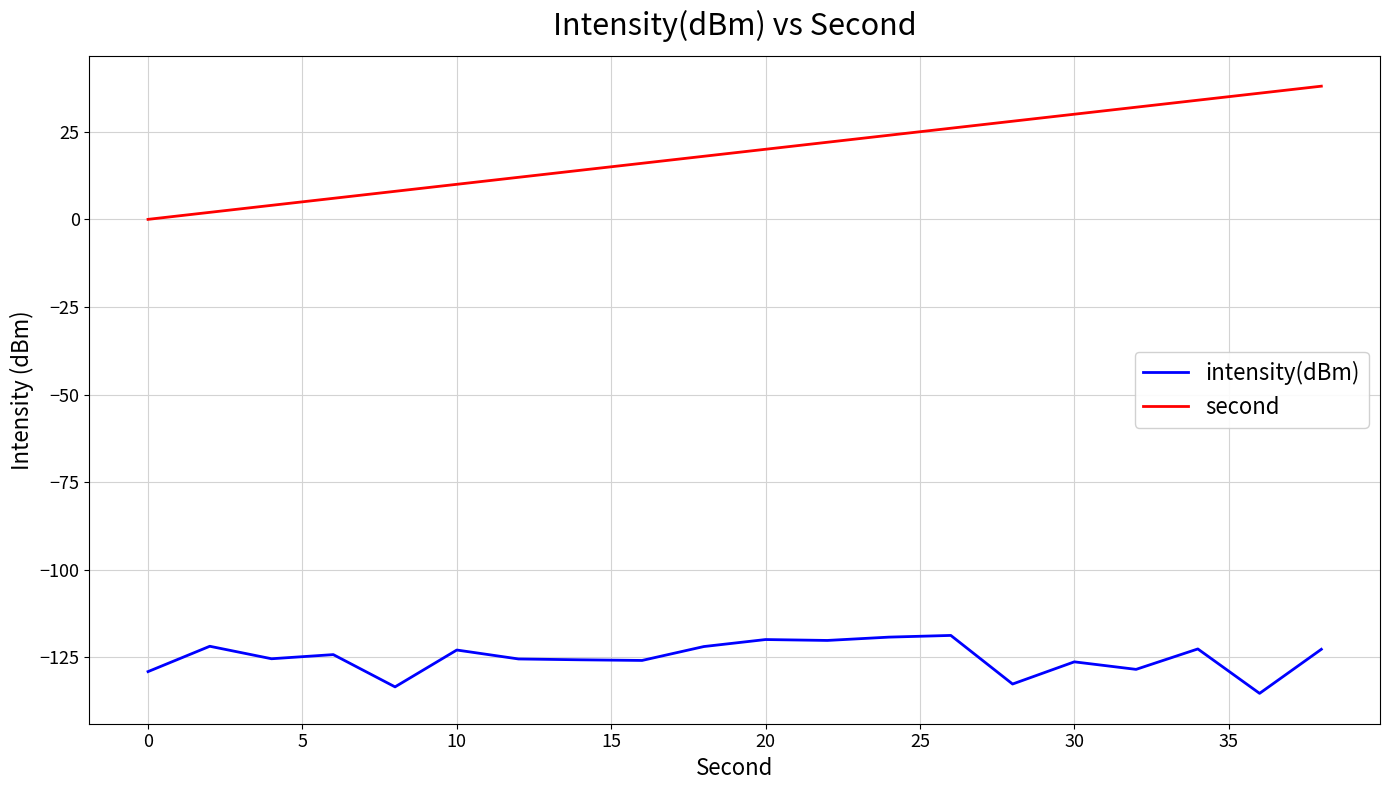

What is the difference between the maximum and minimum values in the second series?

38.0